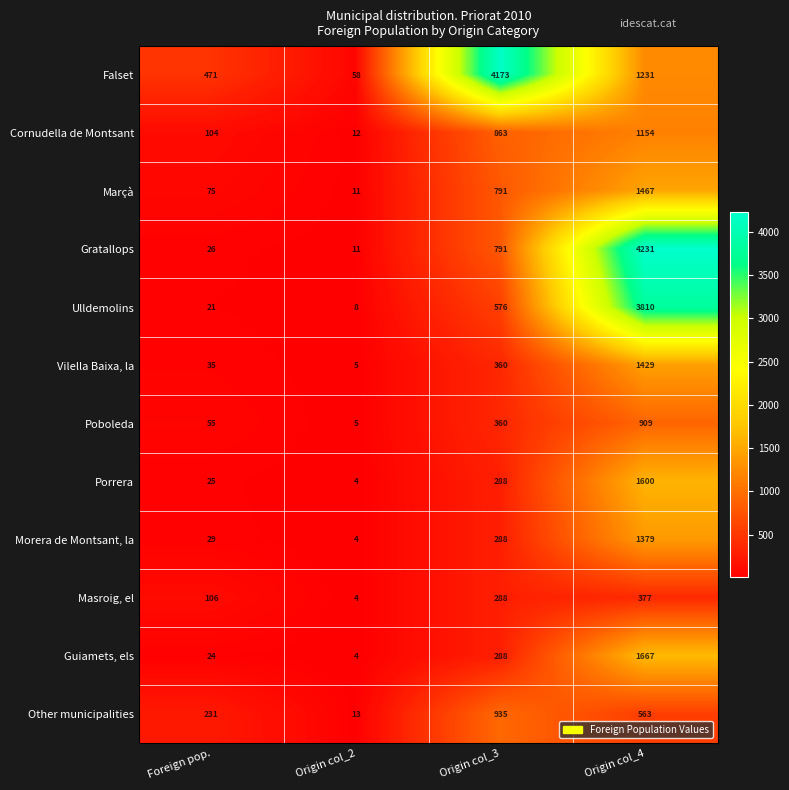

Rank the series by their maximum value, from highest to lowest.

Gratallops, Falset, Ulldemolins, Guiamets, els, Porrera, Marçà, Vilella Baixa, la, Morera de Montsant, la, Cornudella de Montsant, Other municipalities, Poboleda, Masroig, el